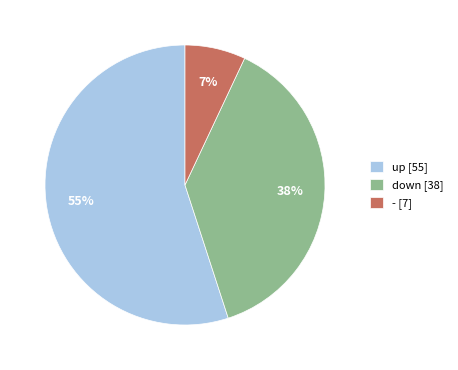

True or false: up accounts for 65% of the total.

False